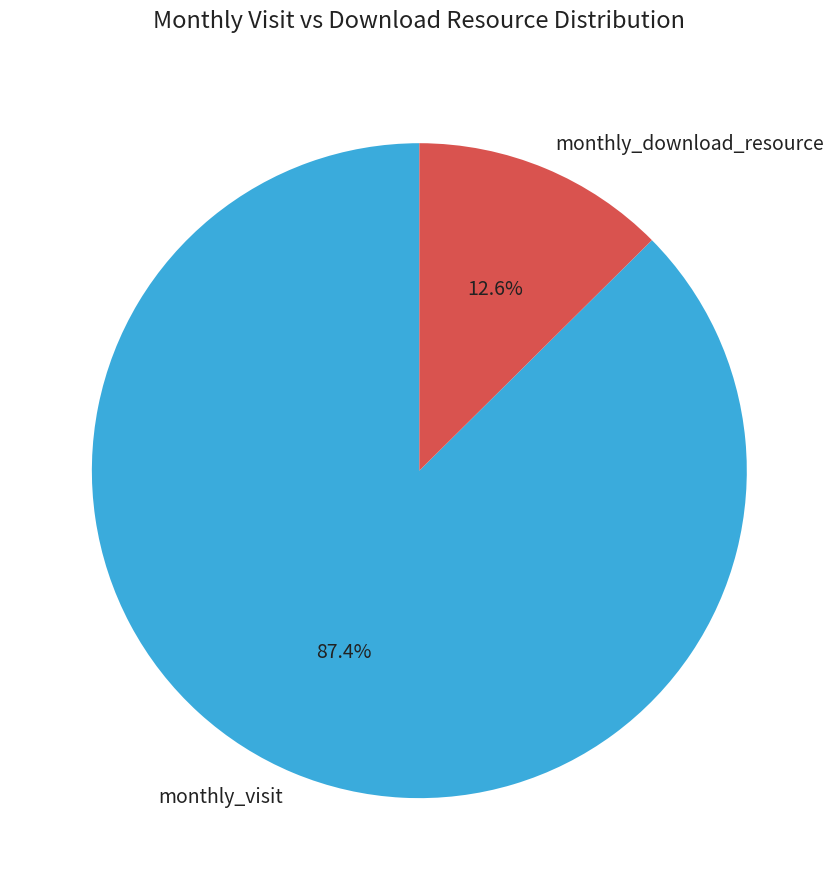

How many slices are in this pie chart?

2